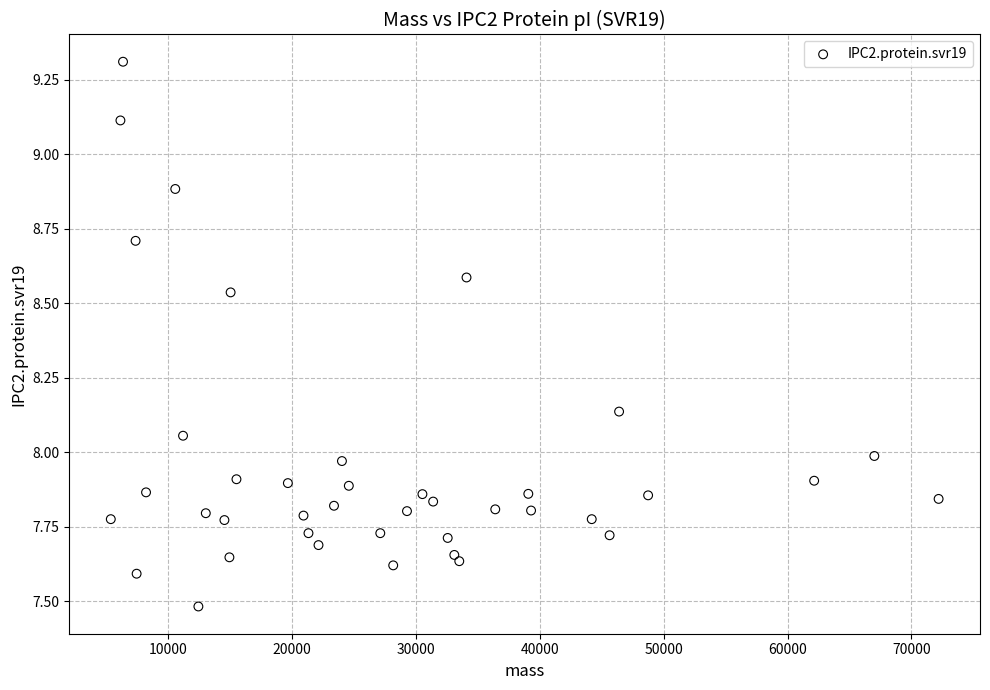

What is the range of X values (max minus min)?

66843.4